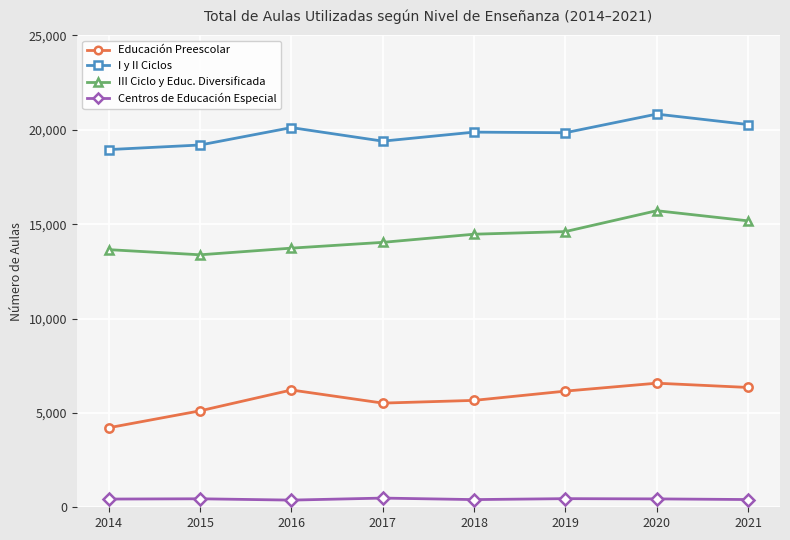

List the series in order of their overall mean, lowest first.

Centros de Educación Especial, Educación Preescolar, III Ciclo y Educ. Diversificada, I y II Ciclos